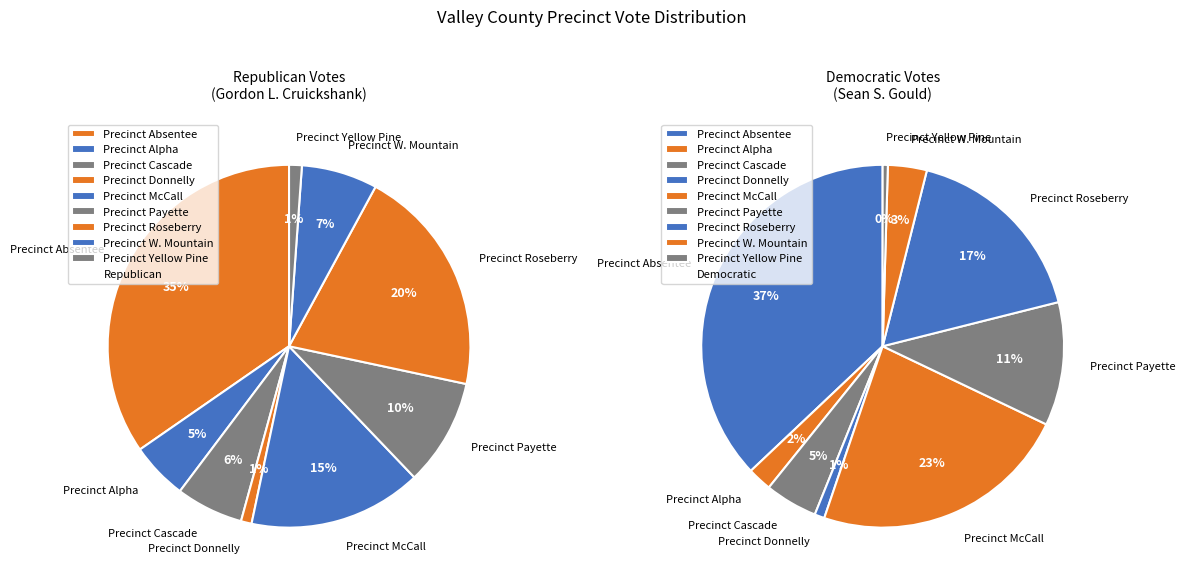

To the nearest percent, what is the average slice percentage?

11%